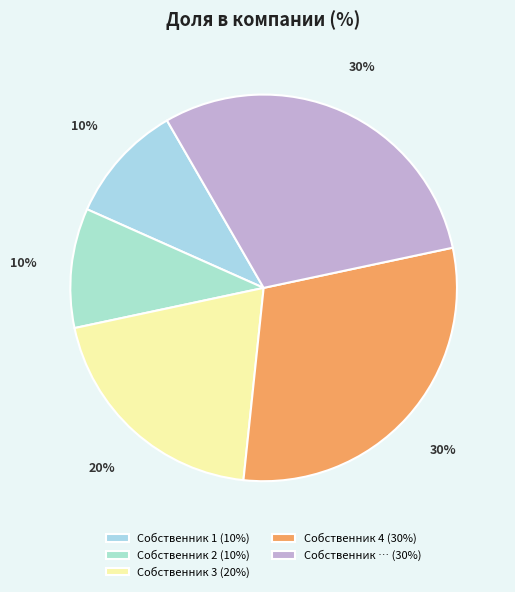

How many segments does this pie chart have?

5